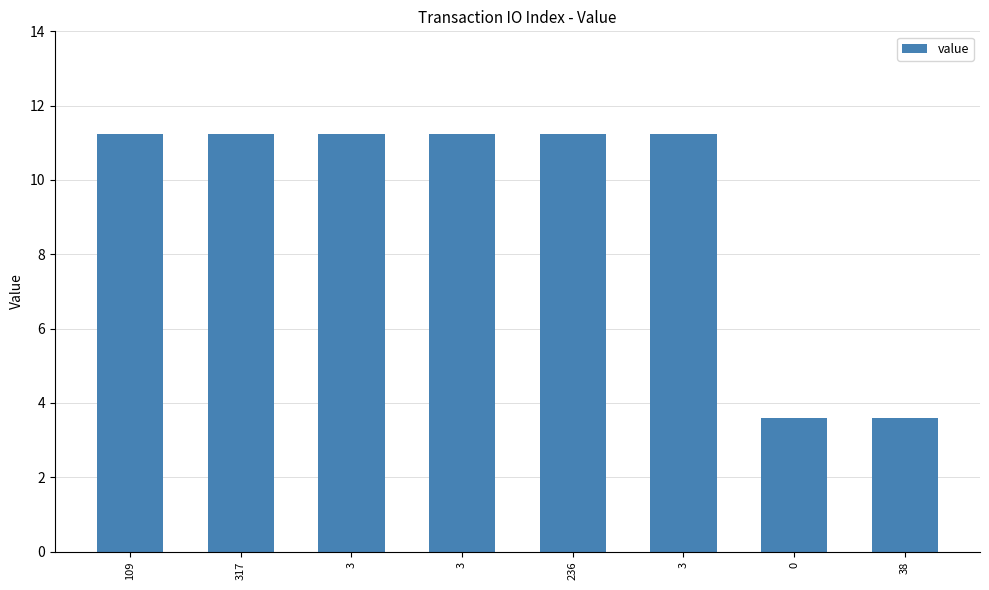

What is the average value?

9.3